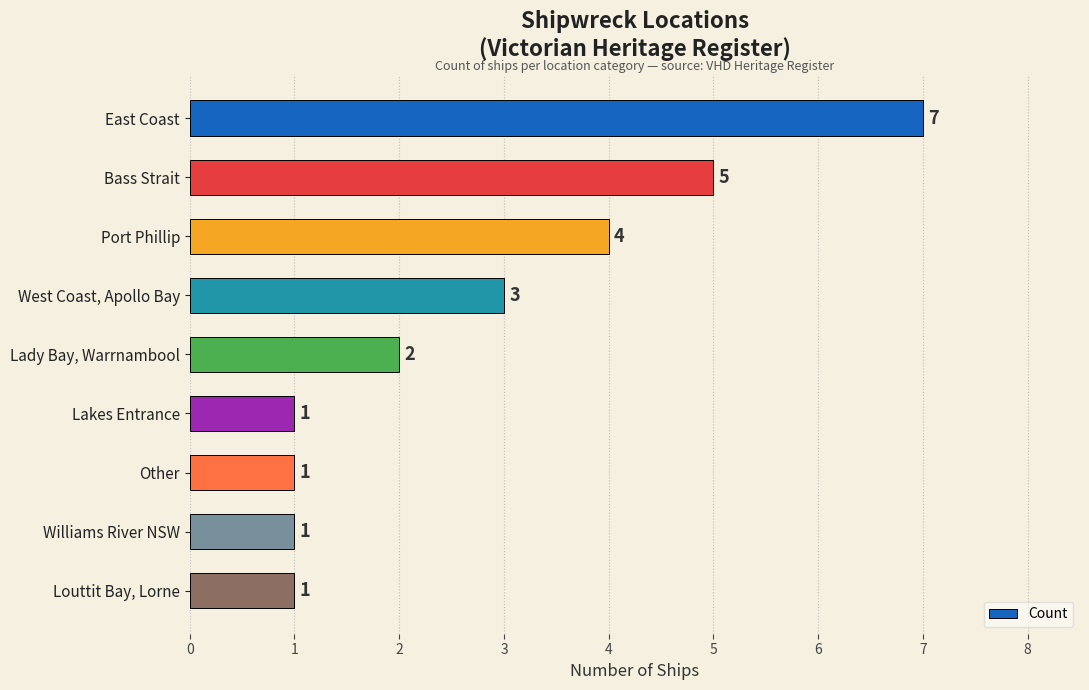

What is the change in value from Port Phillip to Other?

-3